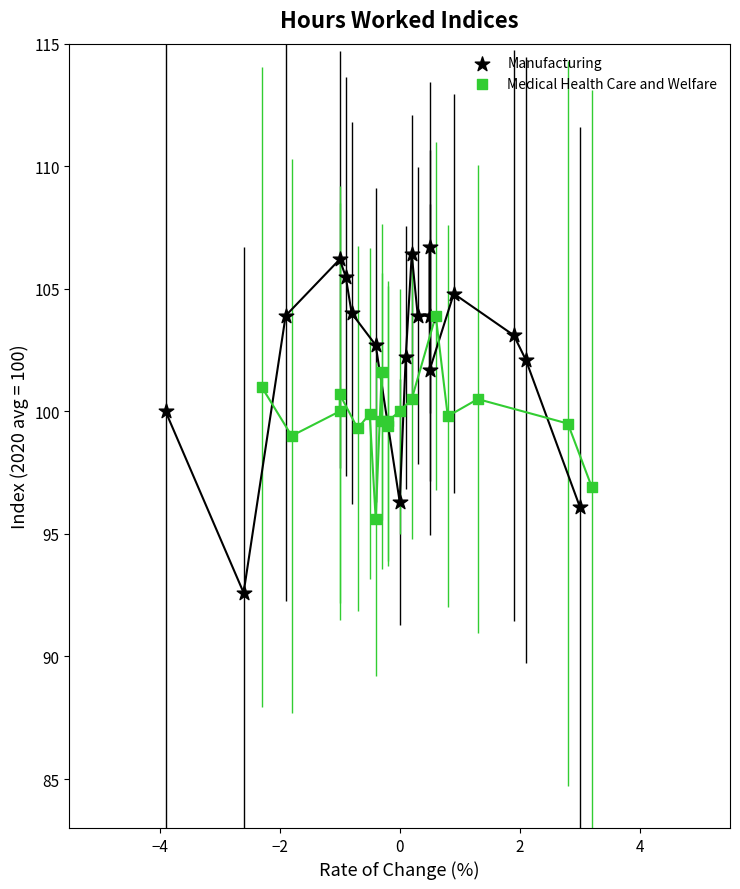

Which series contains the highest Y value?

Manufacturing